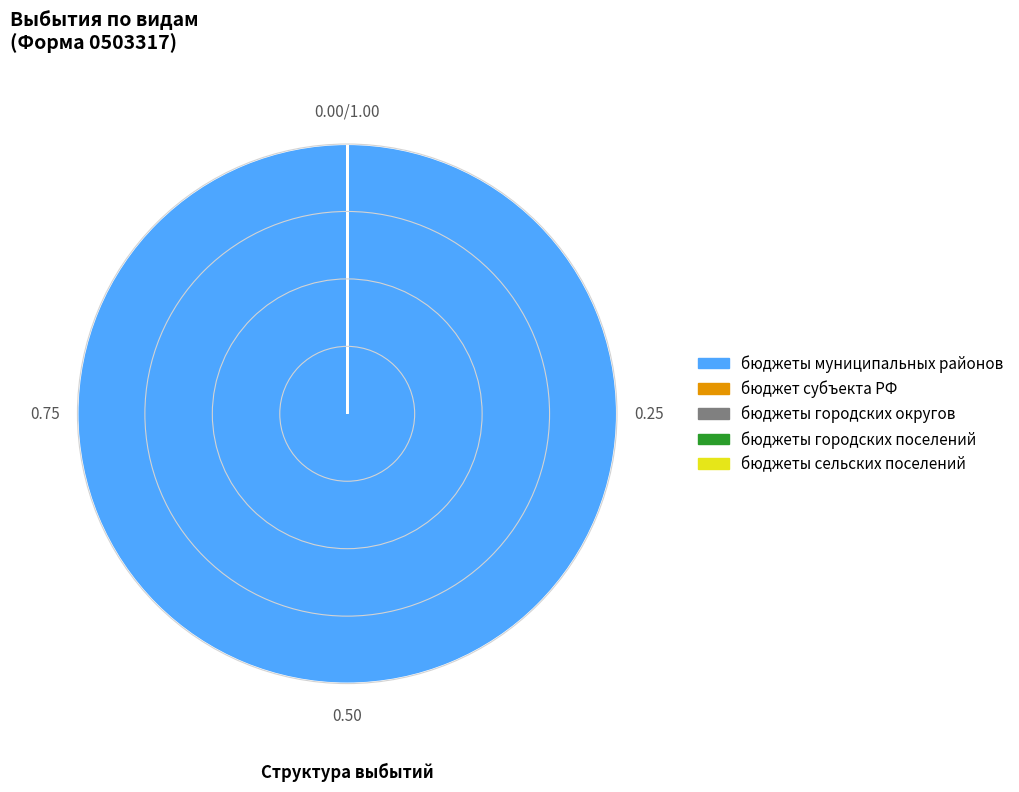

Which slice is the largest?

бюджеты муниципальных районов